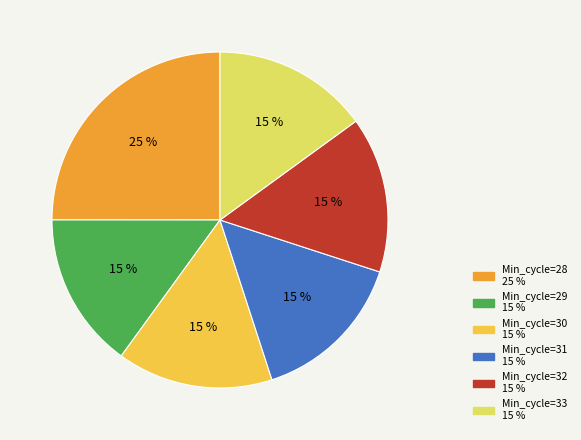

To the nearest percent, what is the difference between the largest and smallest slice percentages?

10%